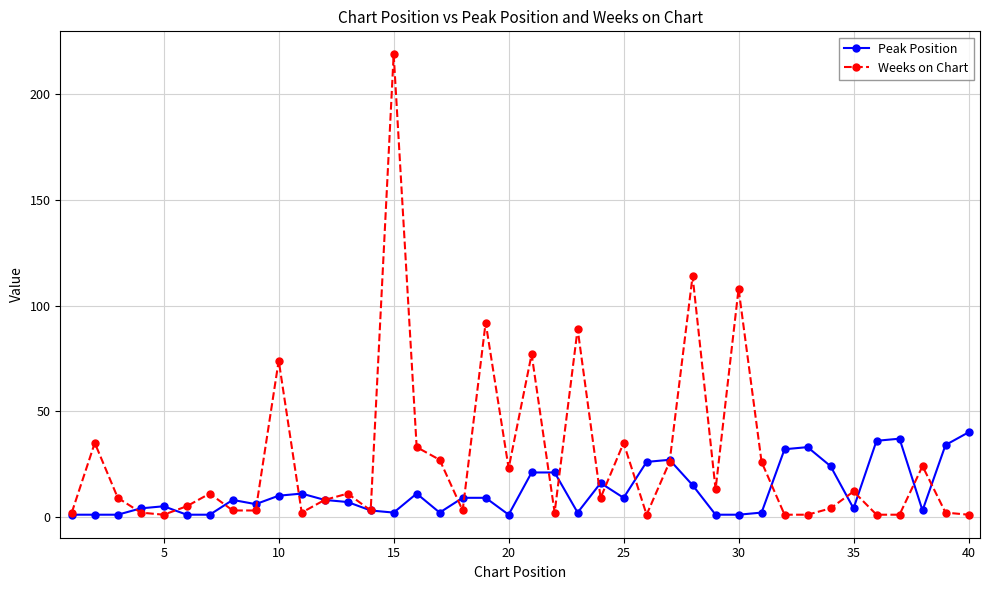

Rank the series by their average value, from lowest to highest.

Peak Position, Weeks on Chart